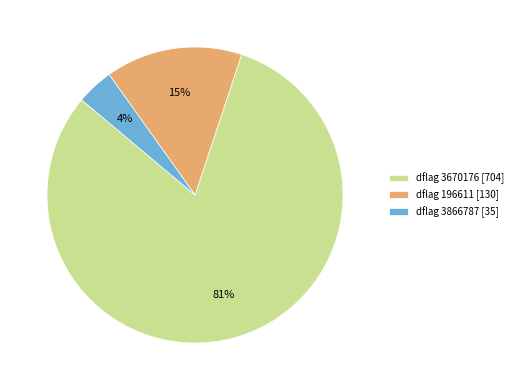

Combined, do dflag 3670176 [704] and dflag 3866787 [35] account for over 50%?

Yes